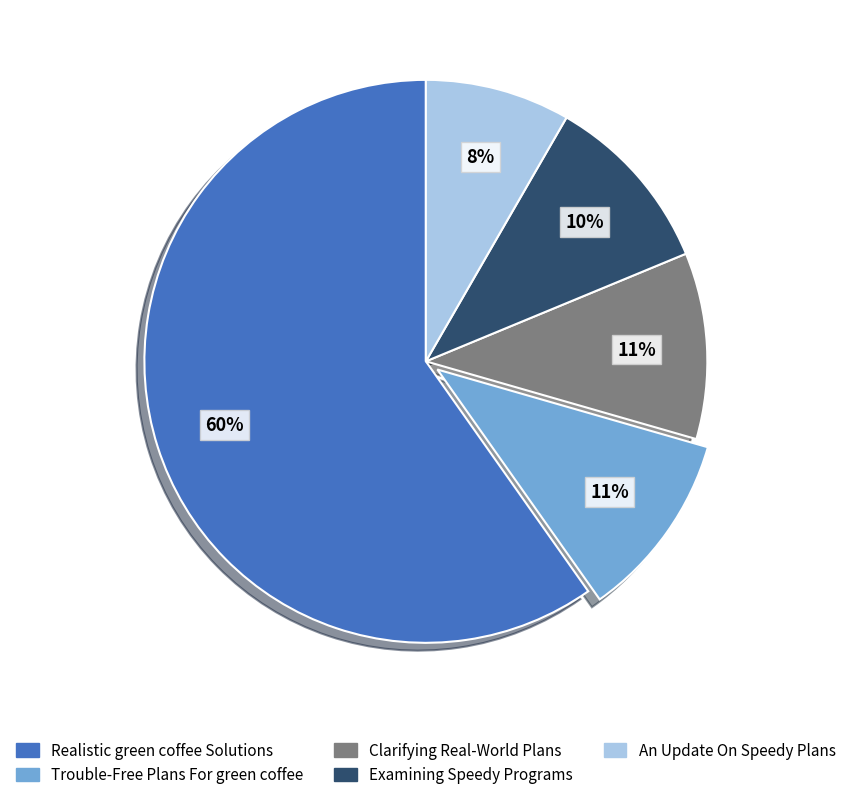

Is there any slice that represents more than half of the pie?

Yes